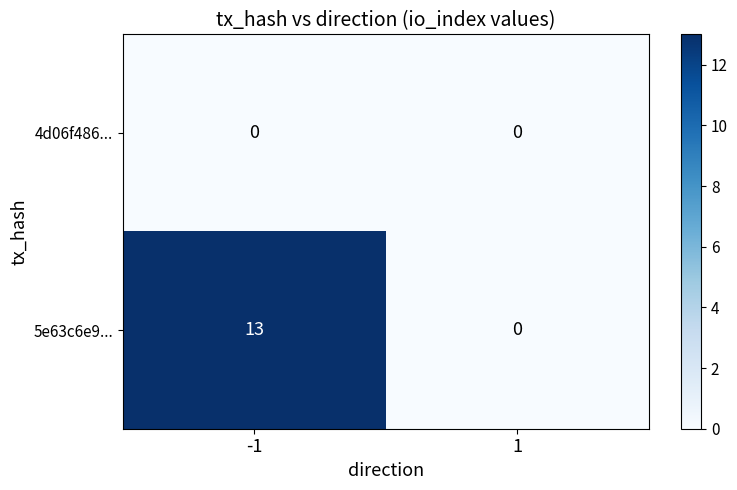

Reading left to right, what are all the values shown in this chart?

4d06f486...: 0	0
5e63c6e9...: 13	0